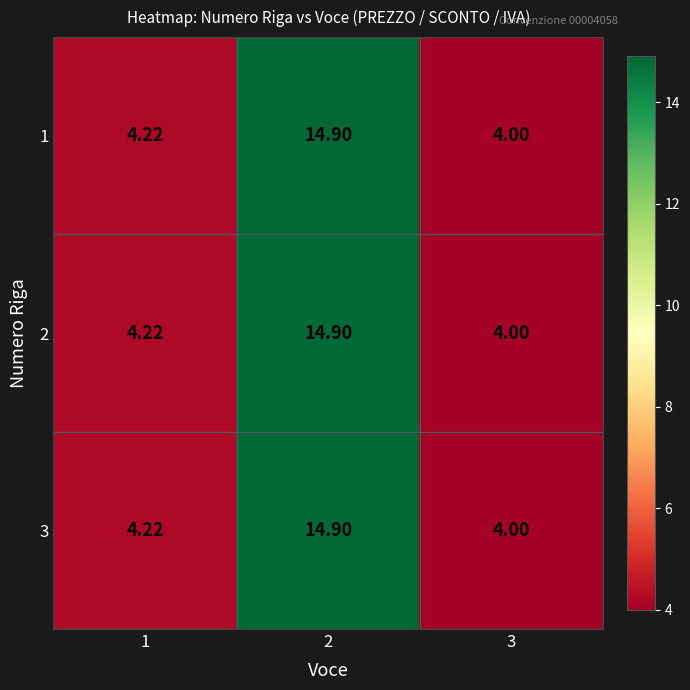

Count the number of categories in the chart.

3